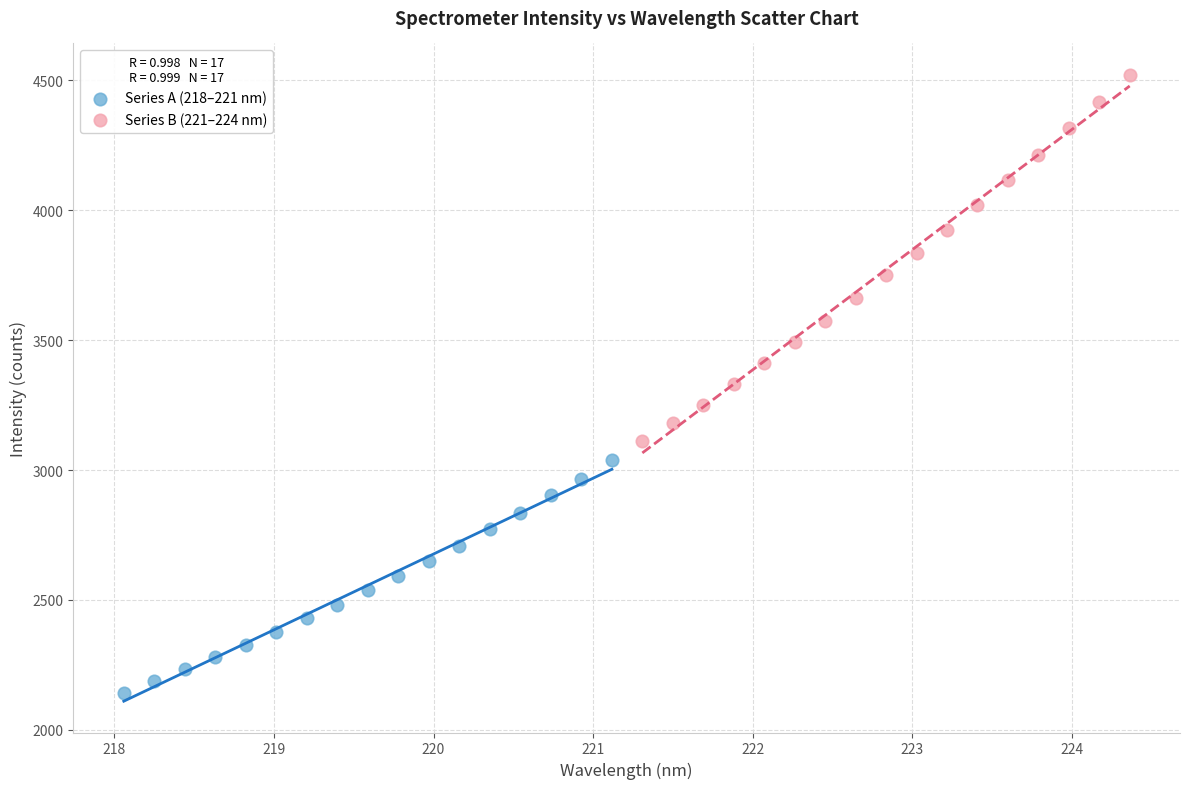

Which series contains the lowest Y value?

Series A (218–221 nm)